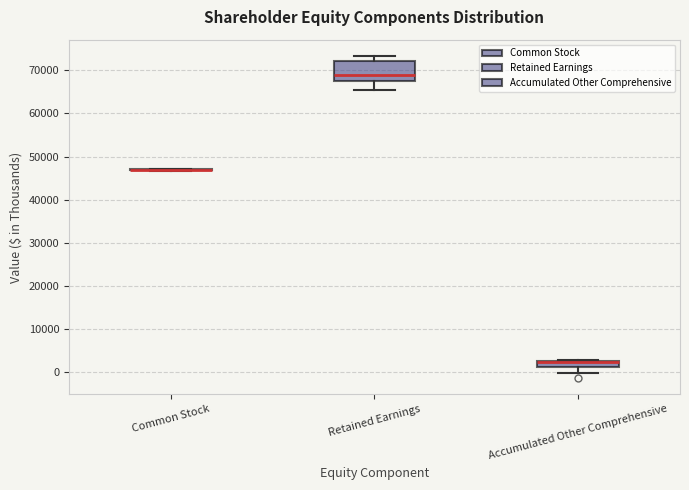

Where does the lower whisker of the box for Accumulated Other Comprehensive end on the y-axis? The values are not printed on the chart, so give them approximately, as read against the axis.

0